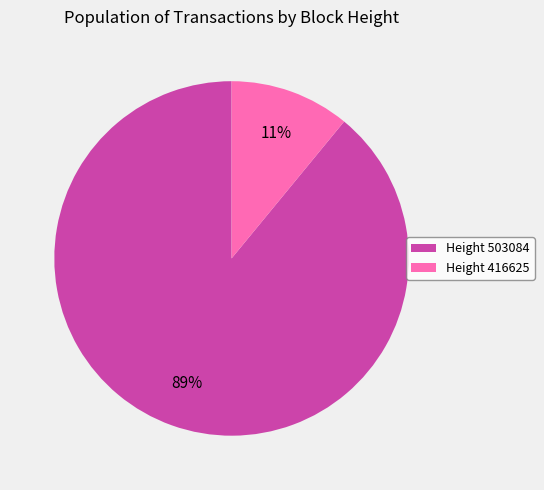

Count the number of slices in the pie.

2